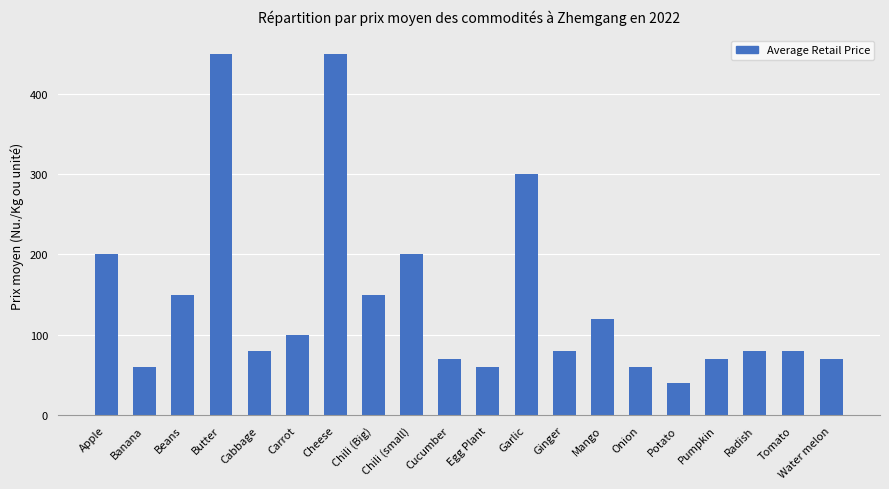

What position from the left is Mango?

14